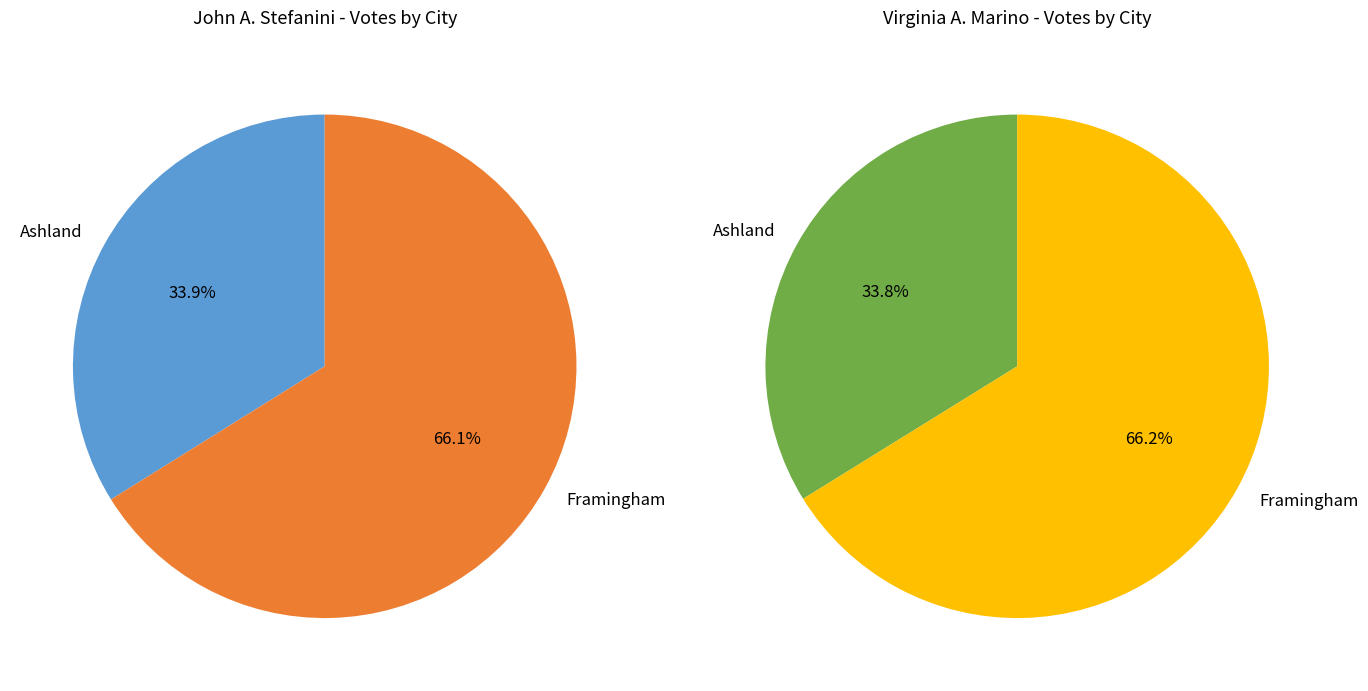

Count the number of slices in the pie.

2